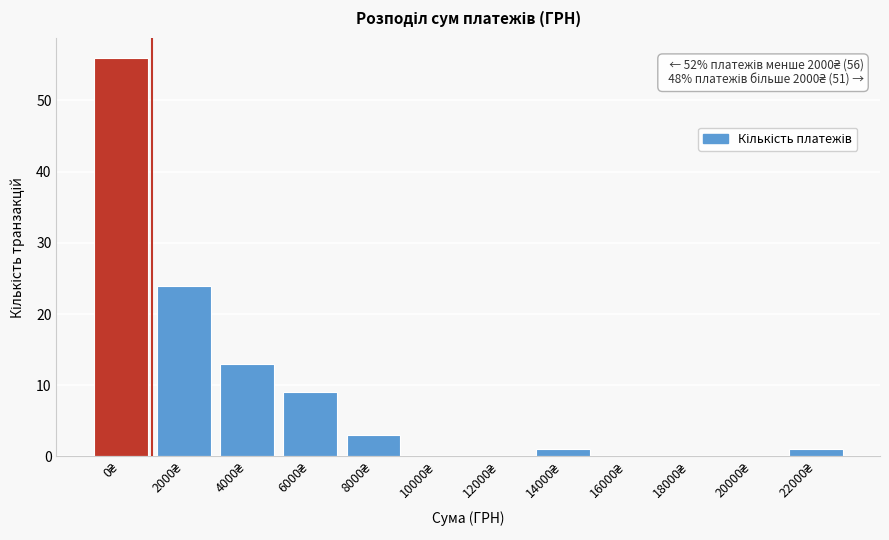

What is the maximum value shown in the chart?

56